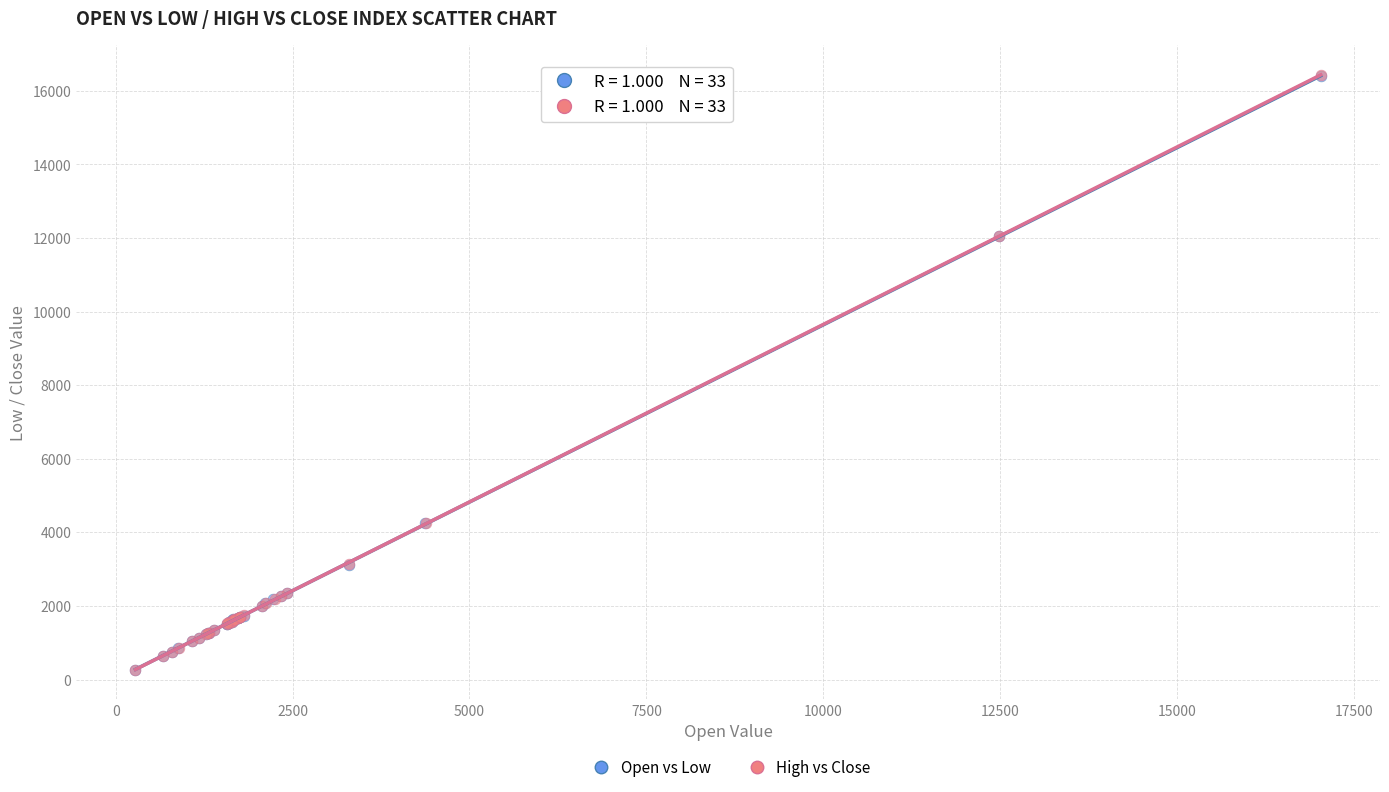

Which series has the largest Y range (max minus min)?

High vs Close